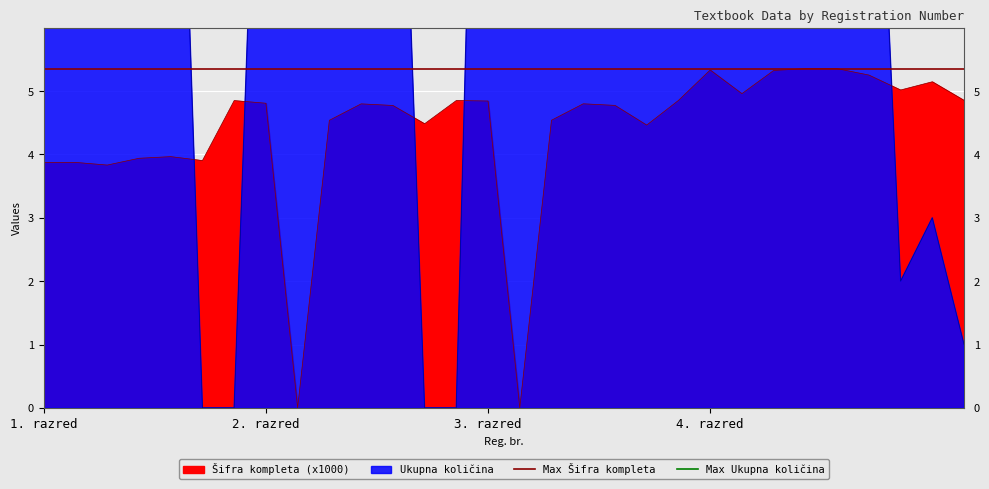

Is it true that Max Šifra kompleta equals 2.0 at 2. razred?

False